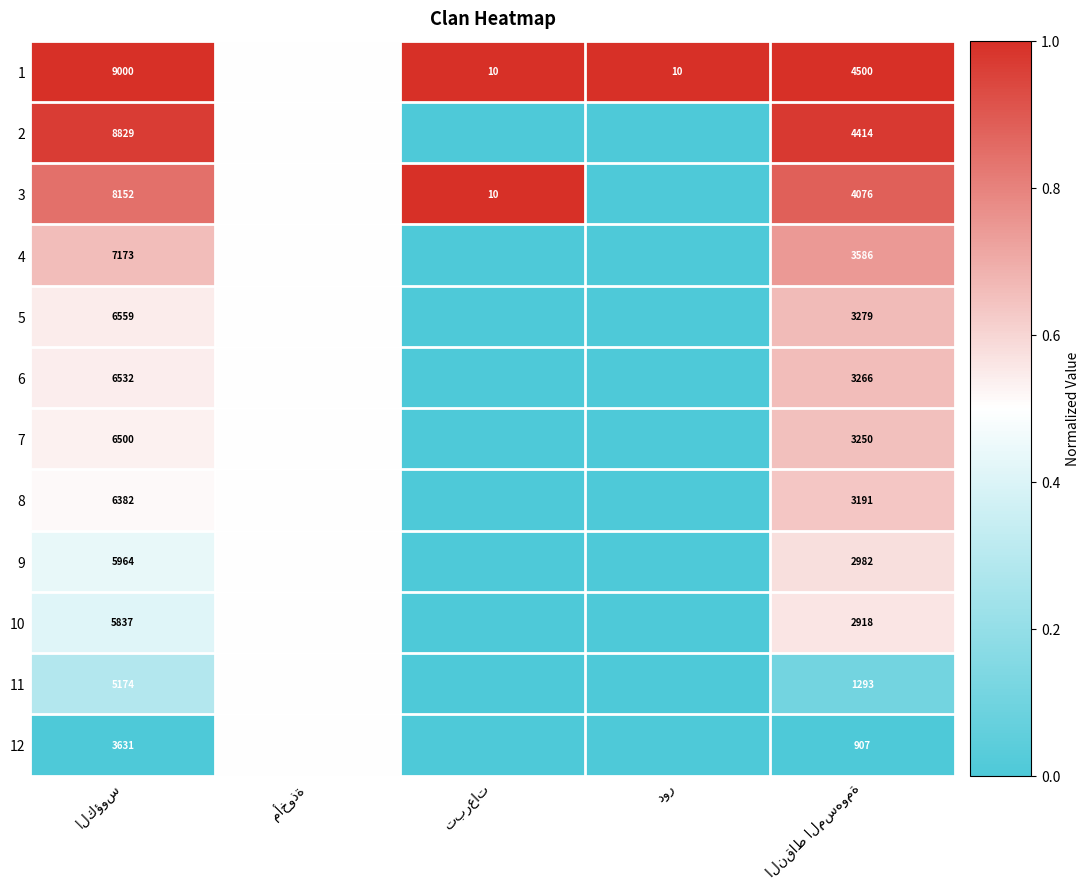

At how many categories does at least one series exceed 0?

5